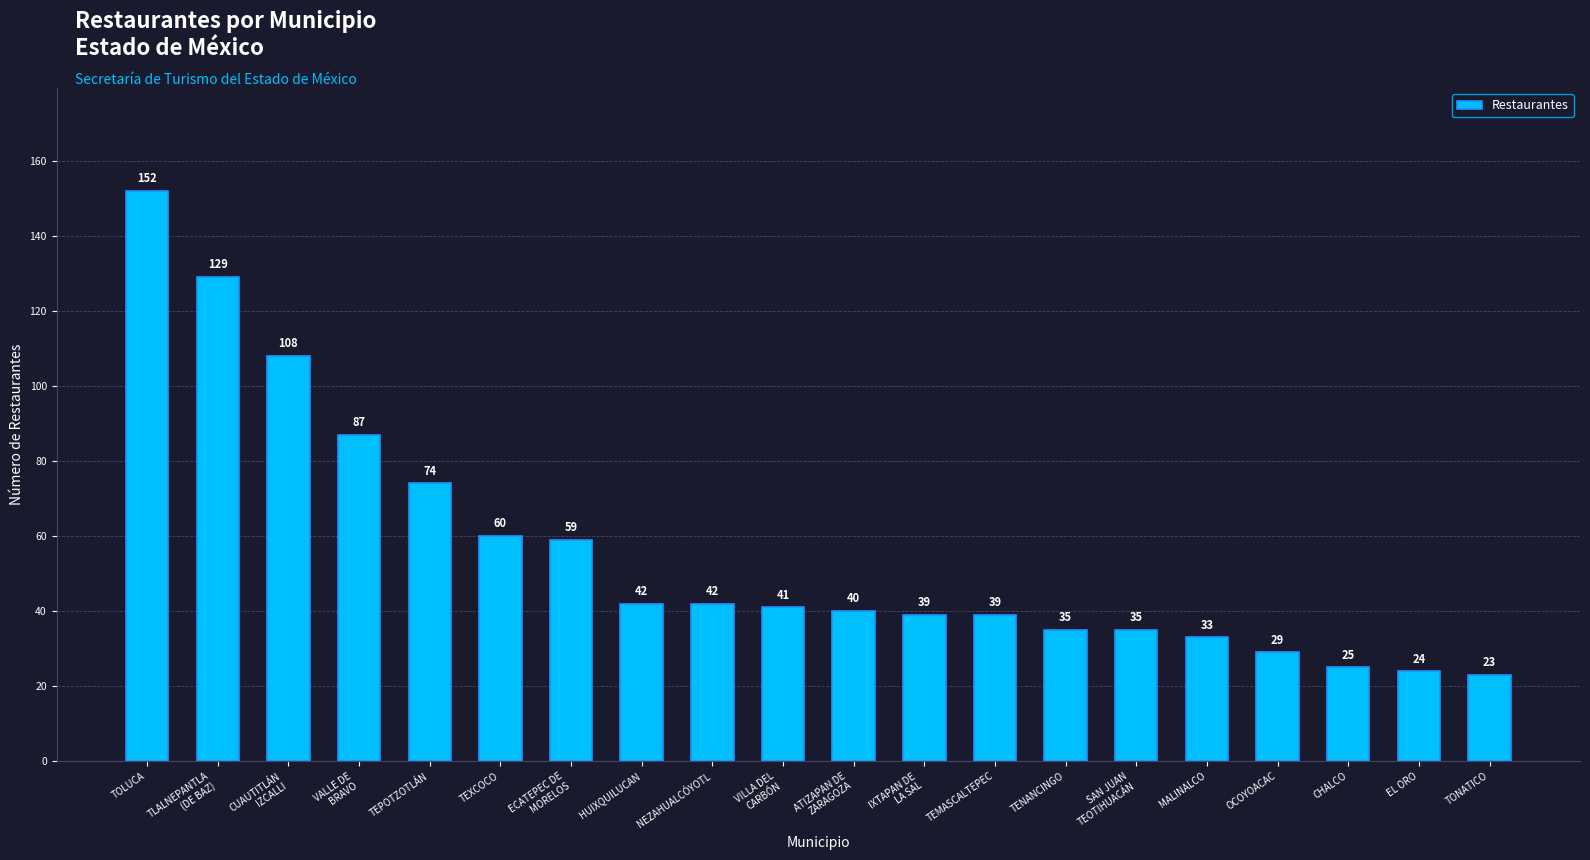

The value at IXTAPAN DE
LA SAL is 66. True or false?

False